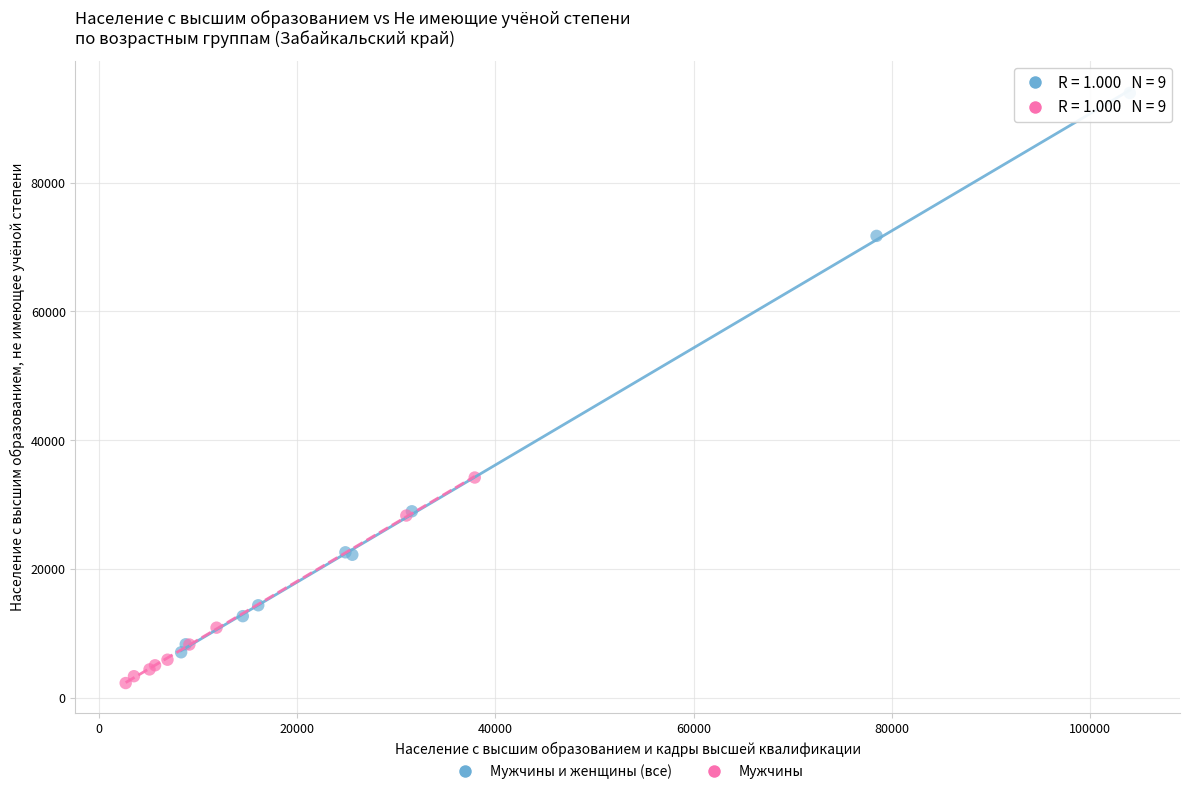

Which series contains the lowest Y value?

Мужчины